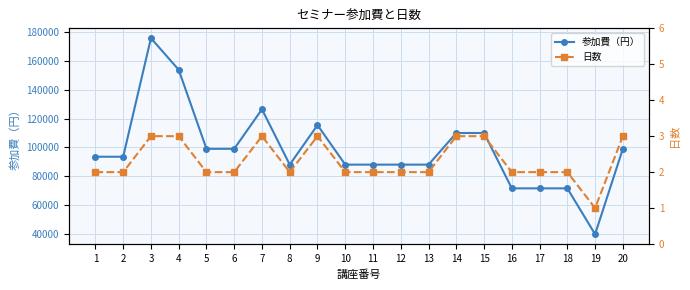

Which has a higher value, 19 or 3?

3